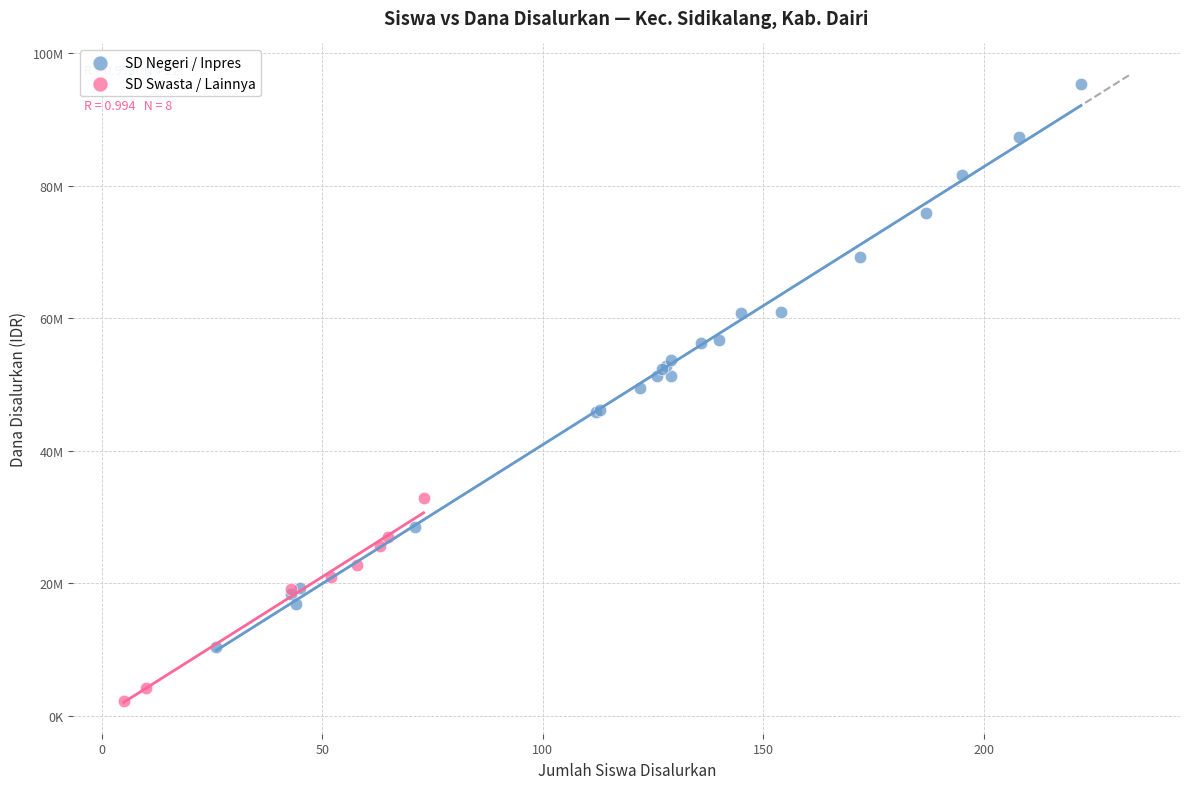

Which series has the largest Y range (max minus min)?

SD Negeri / Inpres